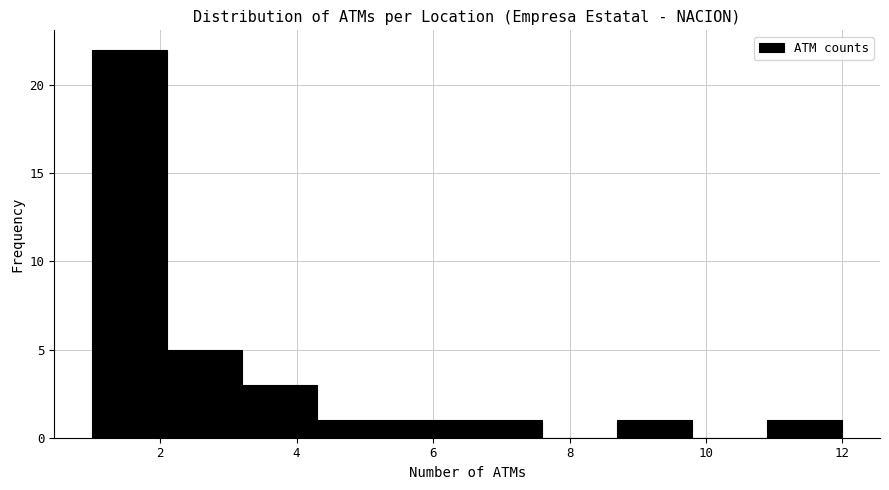

How tall is the bar that spans 10.9 to 12.0 on the x-axis? Neither the bar edges nor the heights are printed on the chart, so give them approximately, as read against the axes.

1